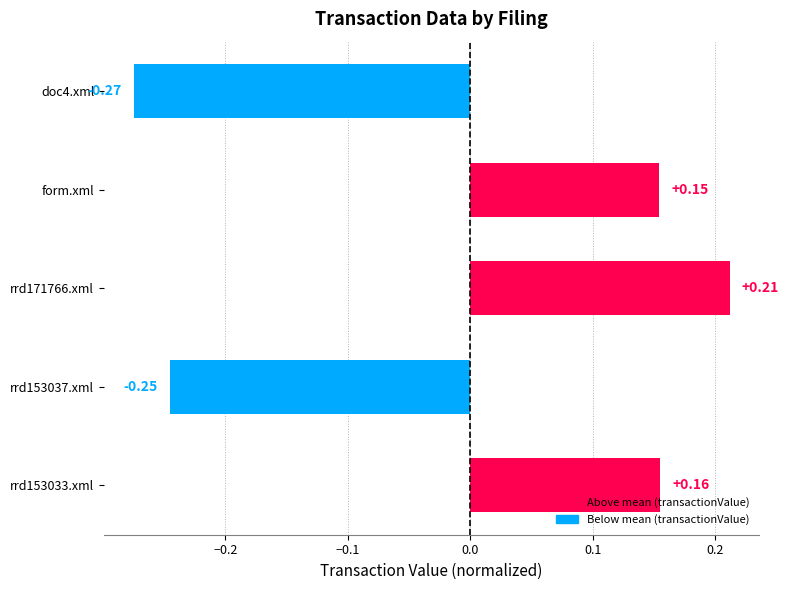

Which has a higher value, rrd171766.xml or rrd153033.xml?

rrd171766.xml